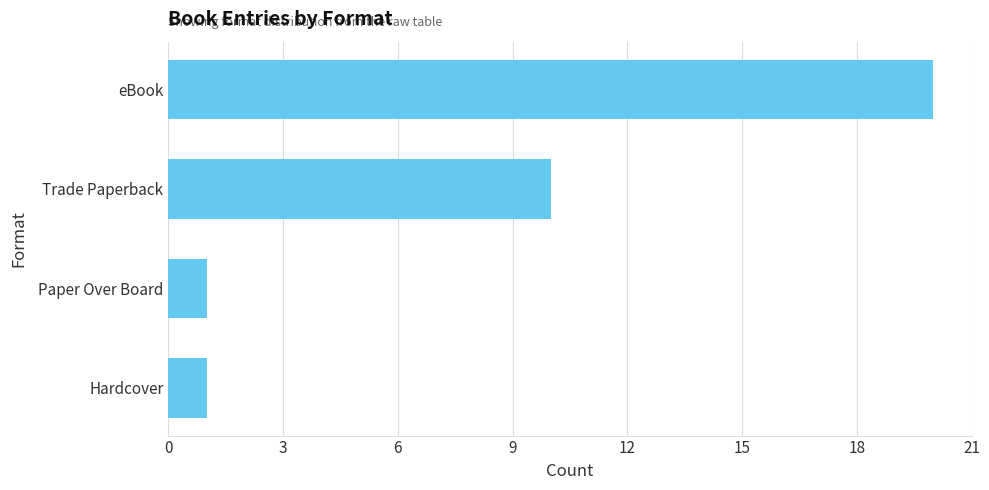

Count the number of data series in this chart.

1